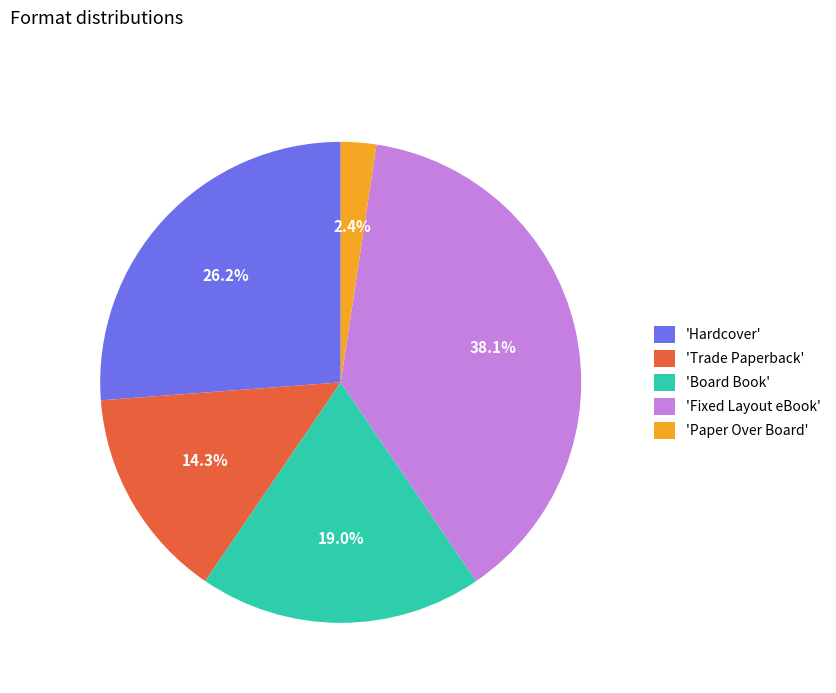

What percentage is NOT represented by 'Hardcover'?

73.8%